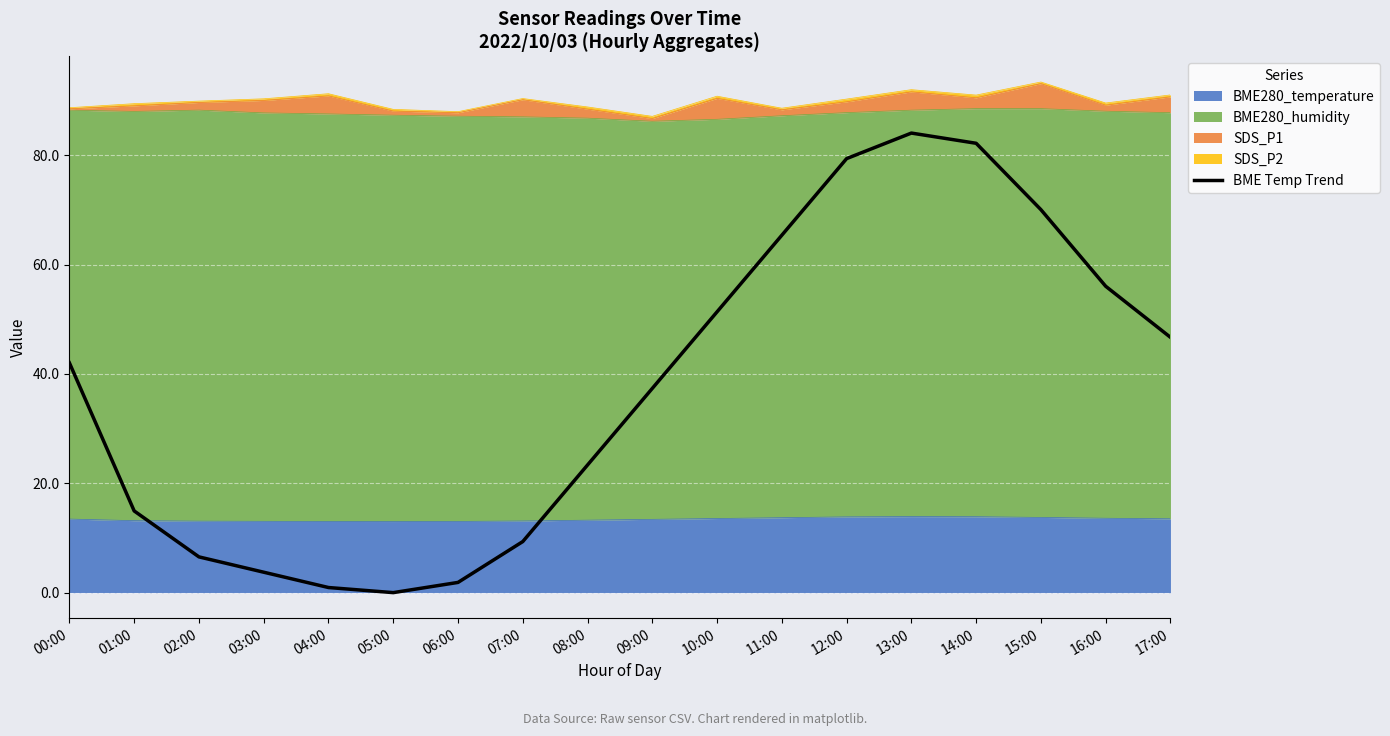

What is the label of the 15th point from the left?

14:00